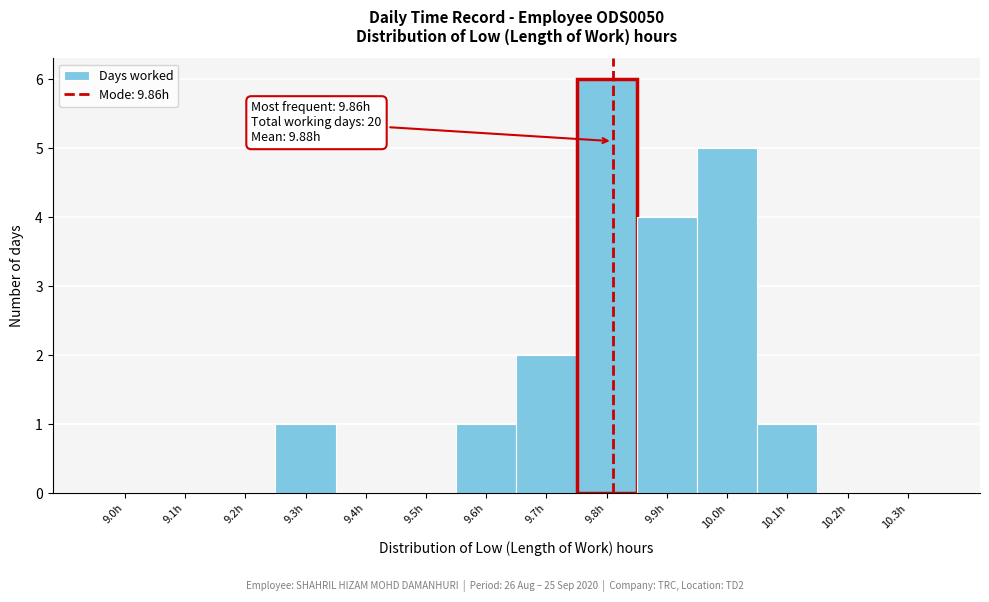

Reading left to right, list all the values displayed in this chart.

9.0h=0	9.1h=0	9.2h=0	9.3h=1	9.4h=0	9.5h=0	9.6h=1	9.7h=2	9.8h=6	9.9h=4	10.0h=5	10.1h=1	10.2h=0	10.3h=0